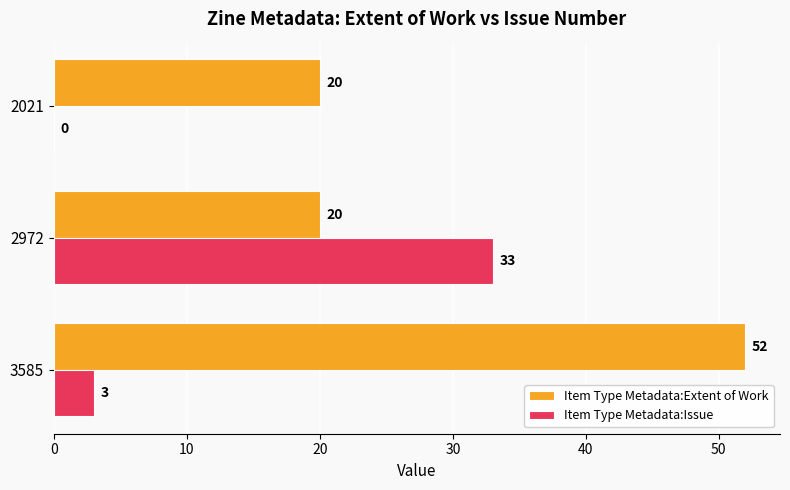

What is the total value across all series at 2021?

20